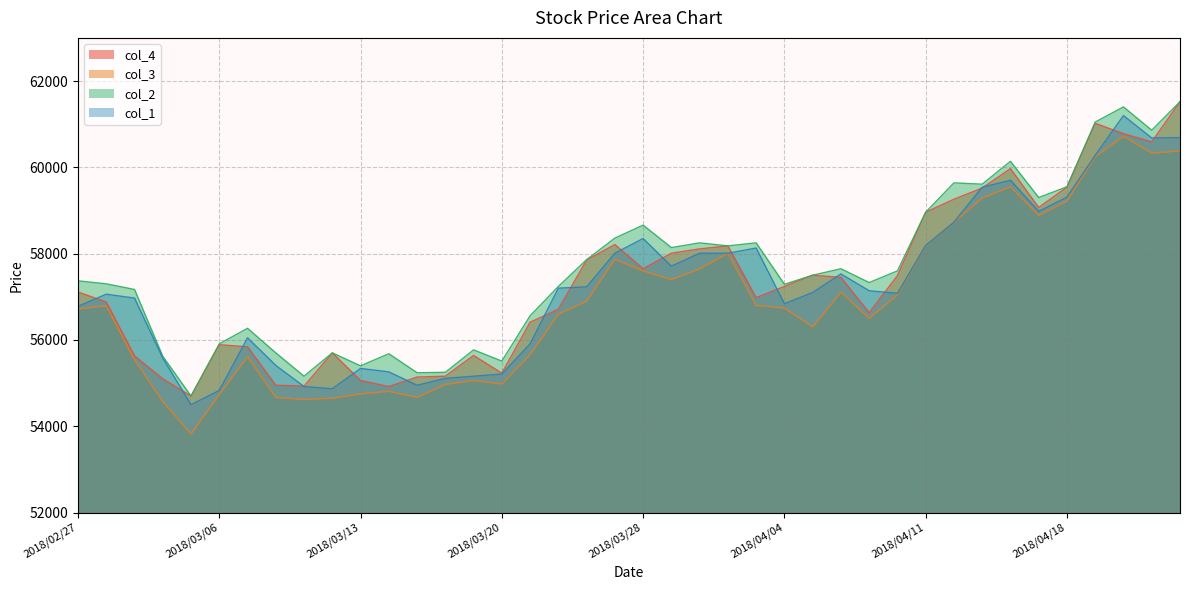

What is the label of the 15th point from the left?

2018/03/19